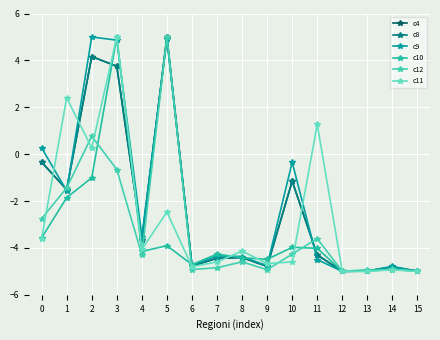

What is the difference between the c12 values at 0 and 1?

1.3